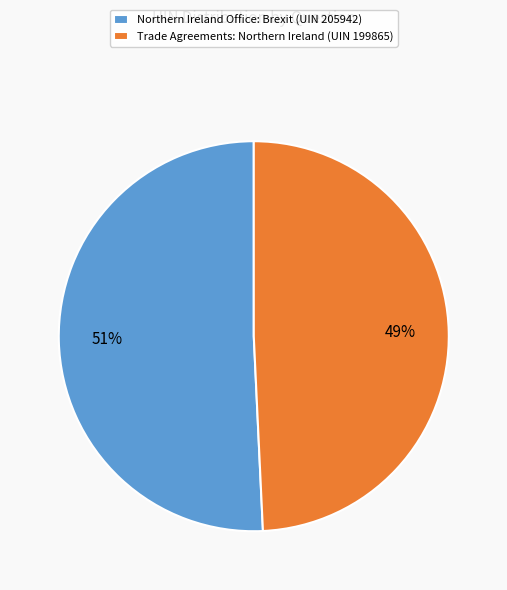

Count the number of slices in the pie.

2